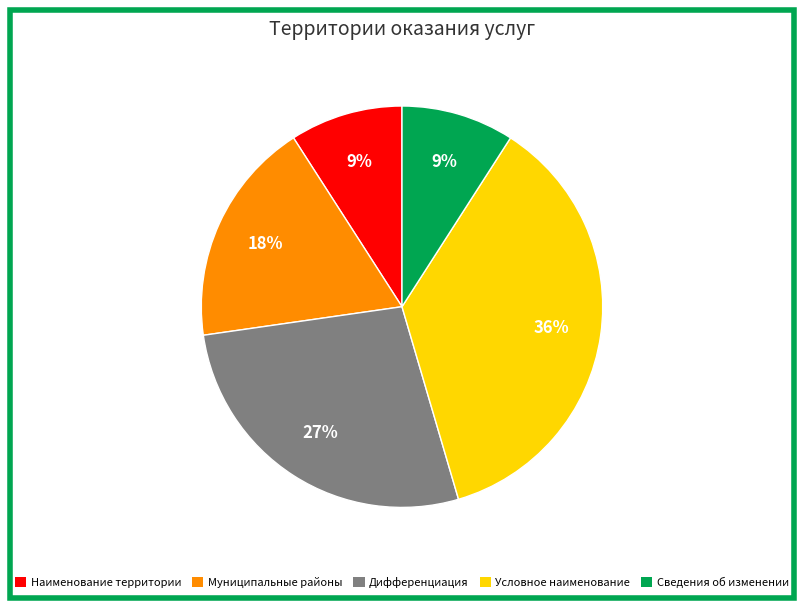

What is the ratio of the value at Условное наименование to the value at Муниципальные районы?

2.0